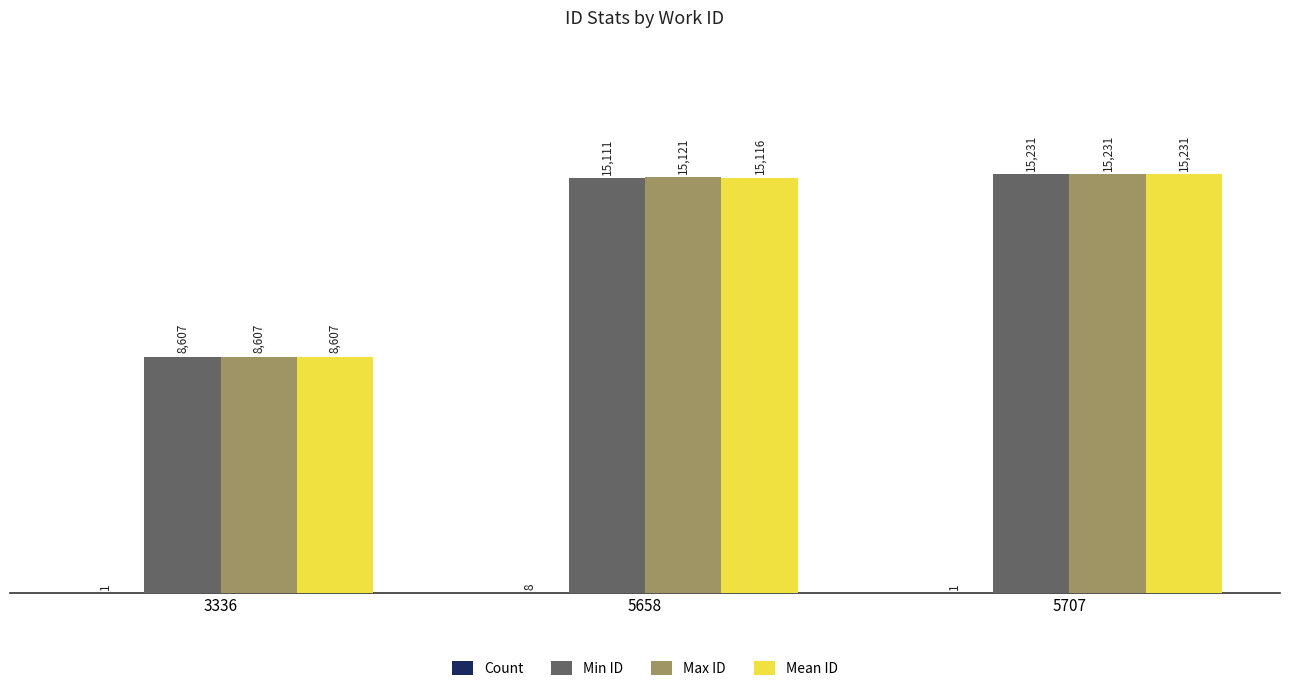

What is the sum of all Min ID values?

38949